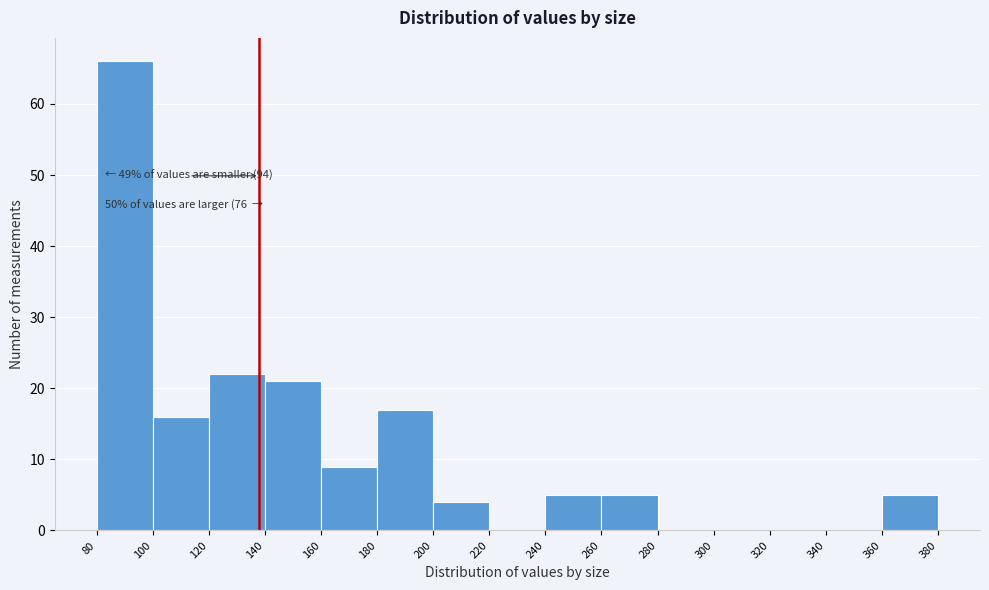

Over which range of the x-axis is the bar tallest?

80 to 100